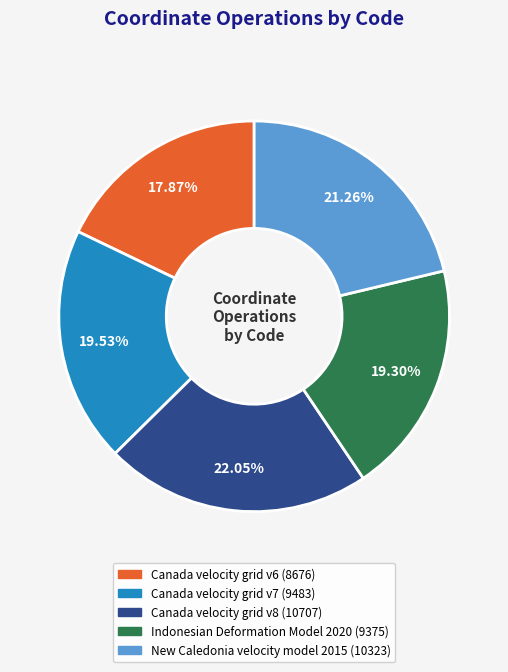

What is the ratio of the value at Canada velocity grid v8 to the value at Indonesian Deformation Model 2020?

1.1